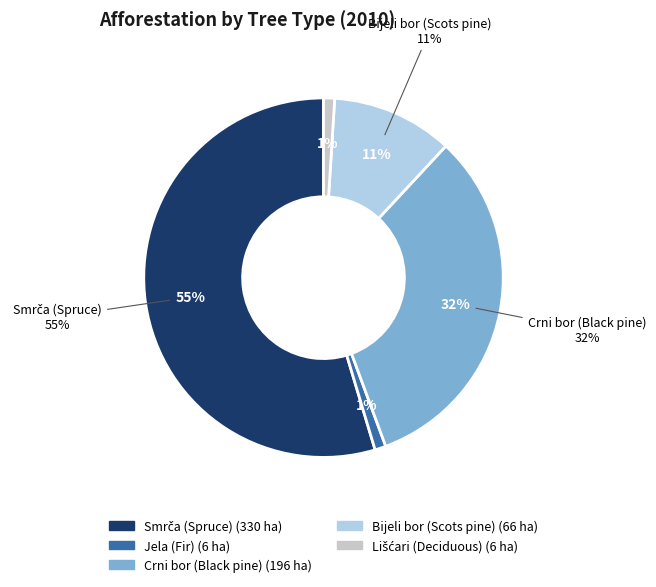

What is the change in value from Smrča (Spruce) to Crni bor (Black pine)?

-134